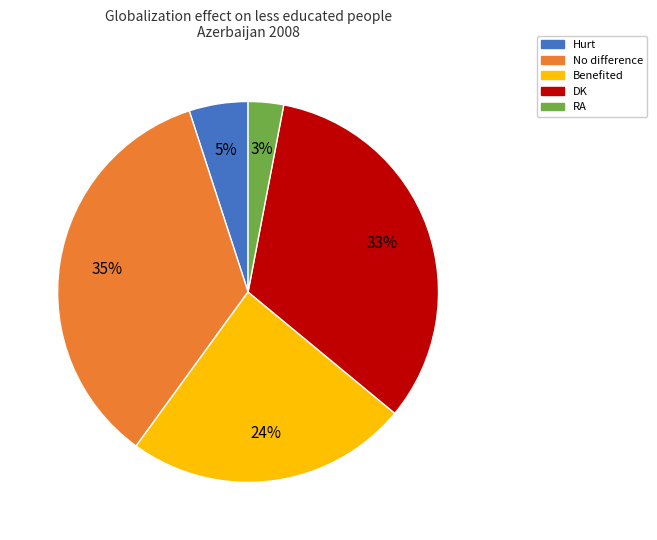

To the nearest percent, what is the difference between the No difference and RA slice percentages?

32%